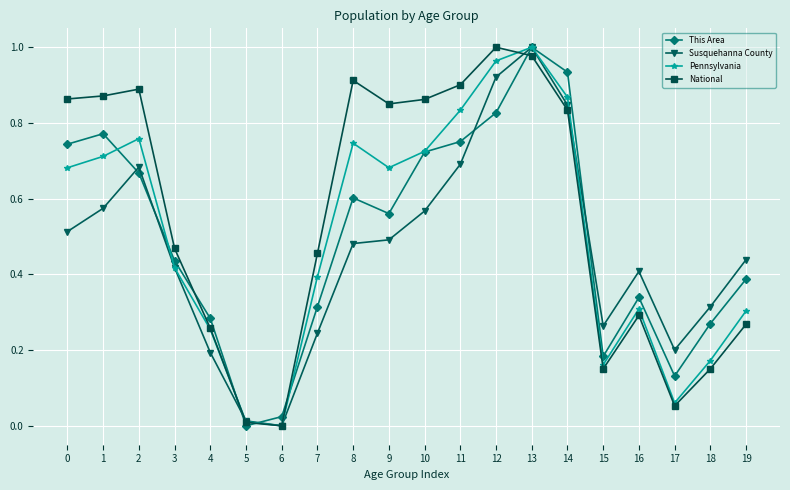

What is the total value across all series at 2?

3.0